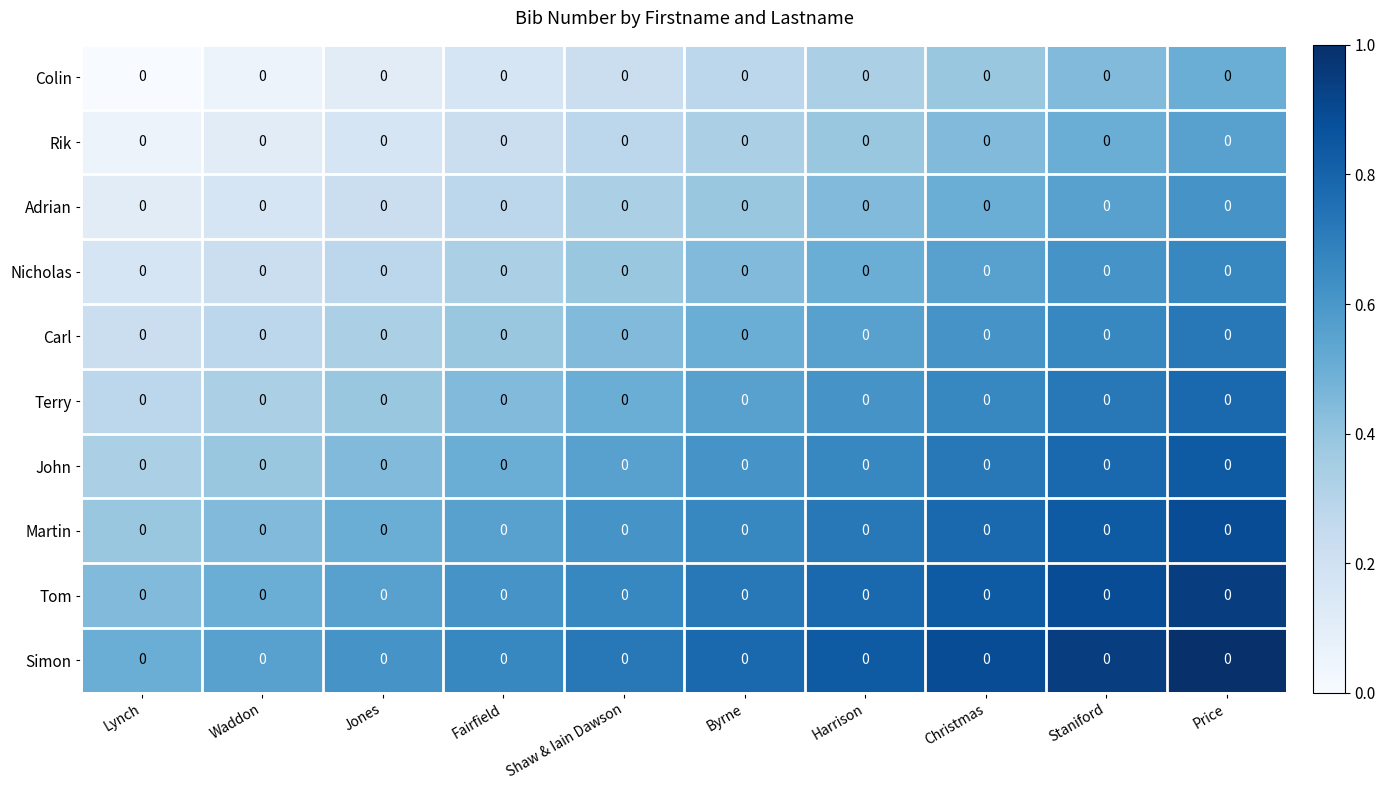

True or false: Rik has a value of 0.3 at Price.

False